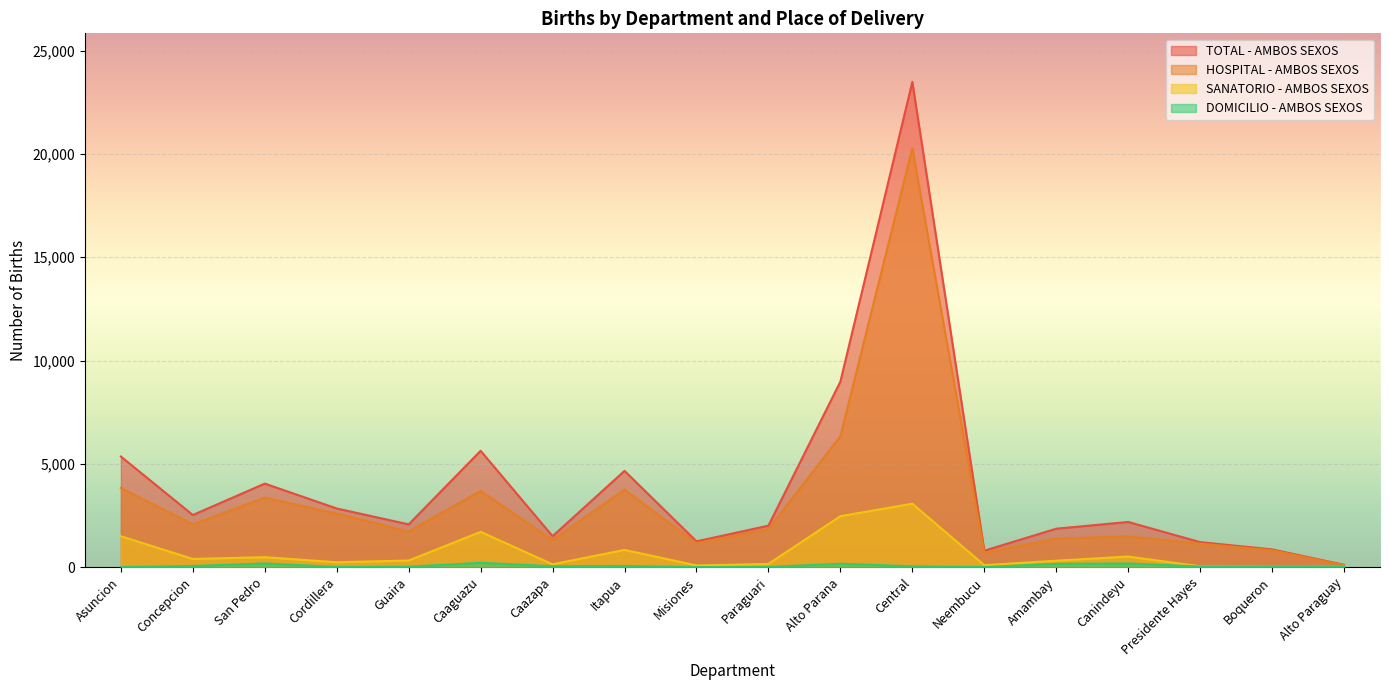

Which series ends up on top after the final intersection of SANATORIO - AMBOS SEXOS and DOMICILIO - AMBOS SEXOS?

SANATORIO - AMBOS SEXOS